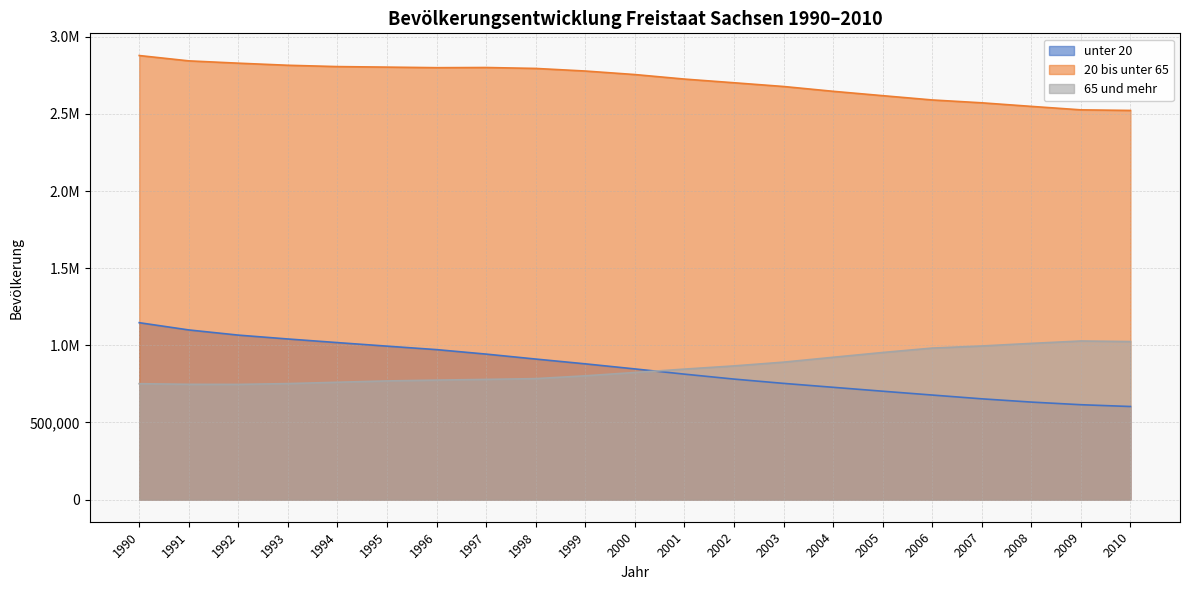

Where is 65 und mehr nearest to the value 887064?

2003